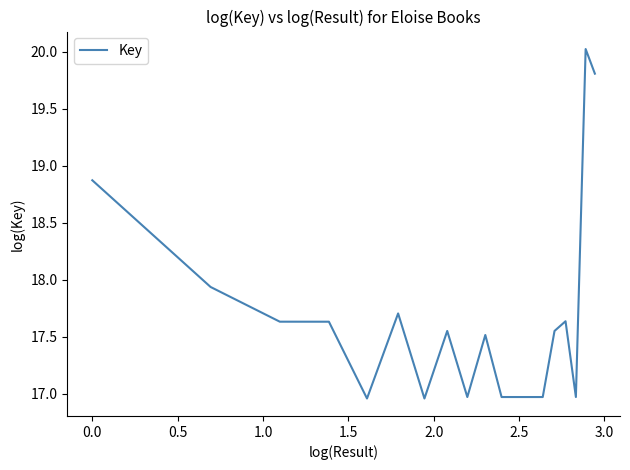

What is the difference between the maximum and minimum values?

3.1